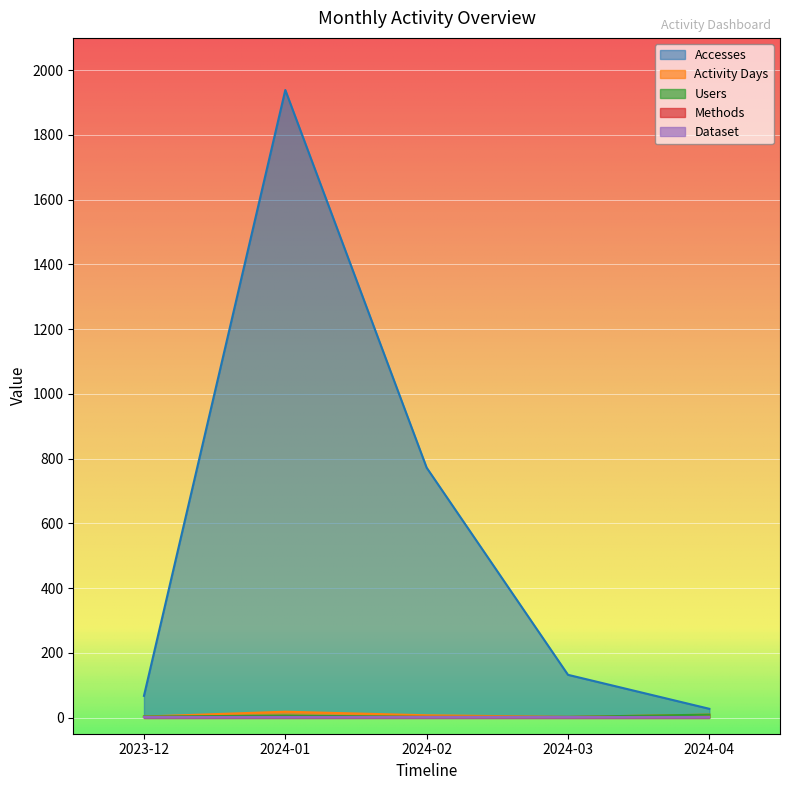

What is the label of the 3rd point from the right?

2024-02